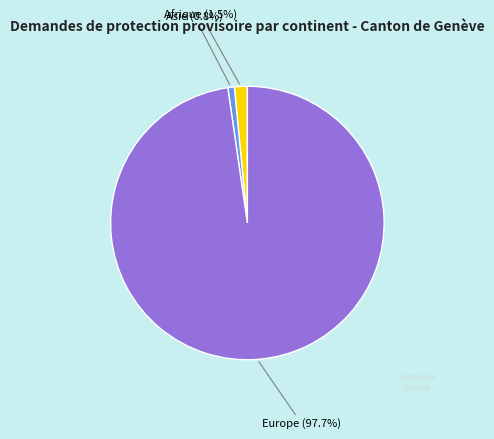

Which slice is the largest?

Europe